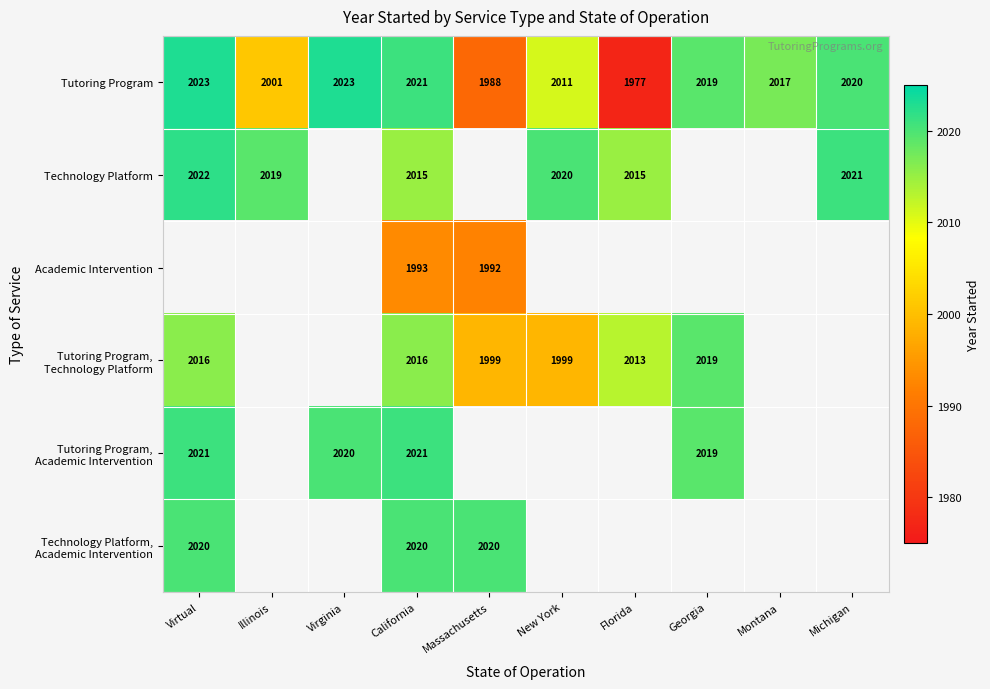

What is the maximum value for Tutoring Program?

2023